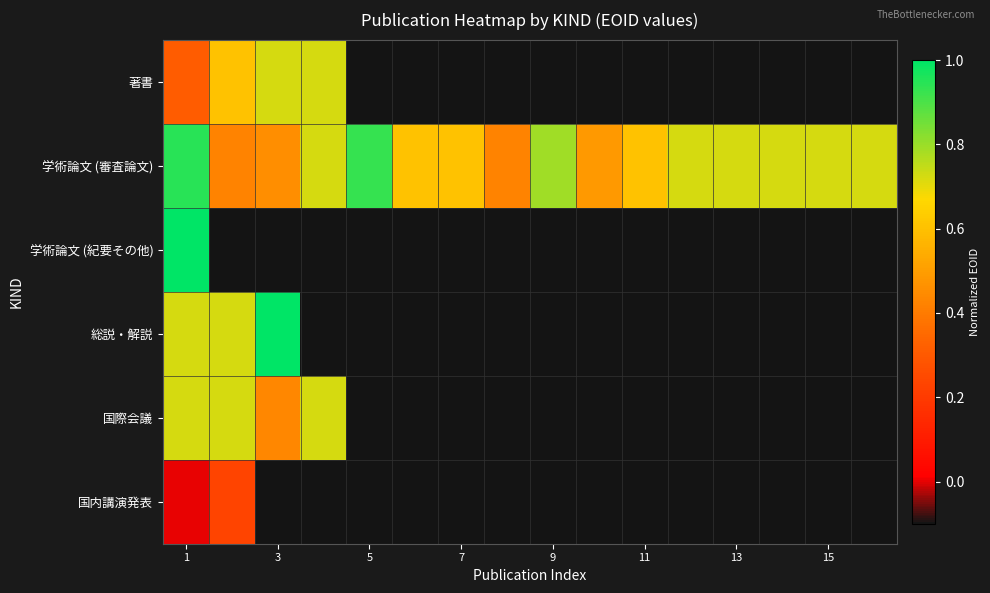

How many categories are shown in the chart?

16